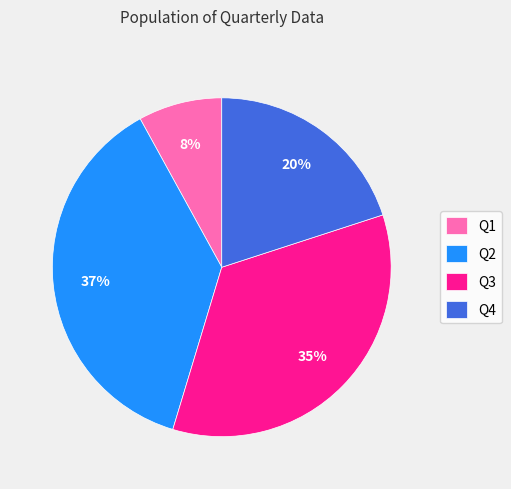

Combined, do Q3 and Q4 account for over 50%?

Yes